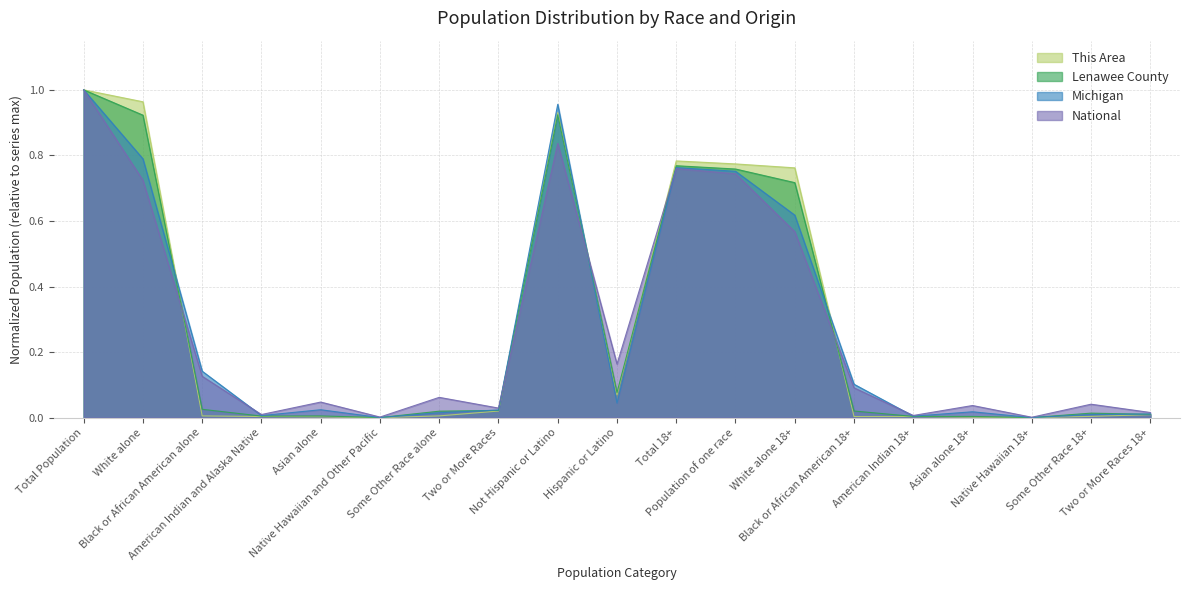

Between Asian alone and Some Other Race alone, which series saw the biggest shift?

Lenawee County